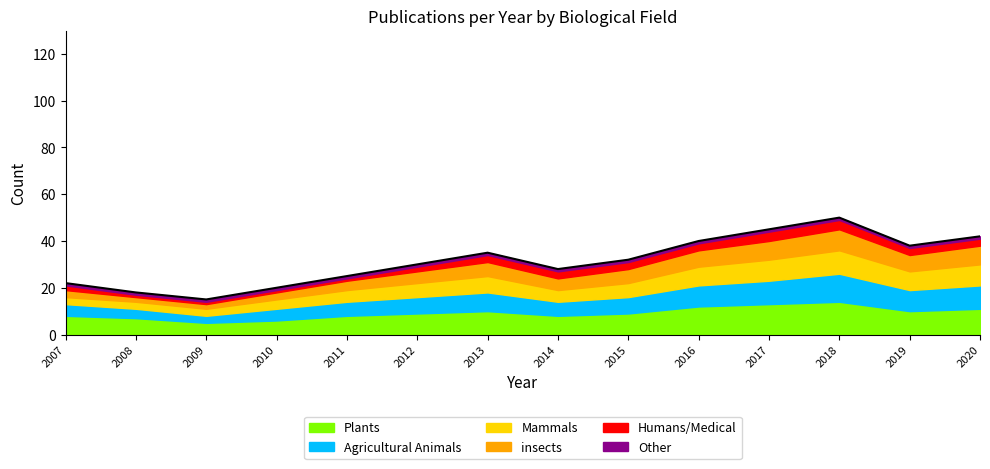

Is it true that Plants equals 14 at 2018?

True